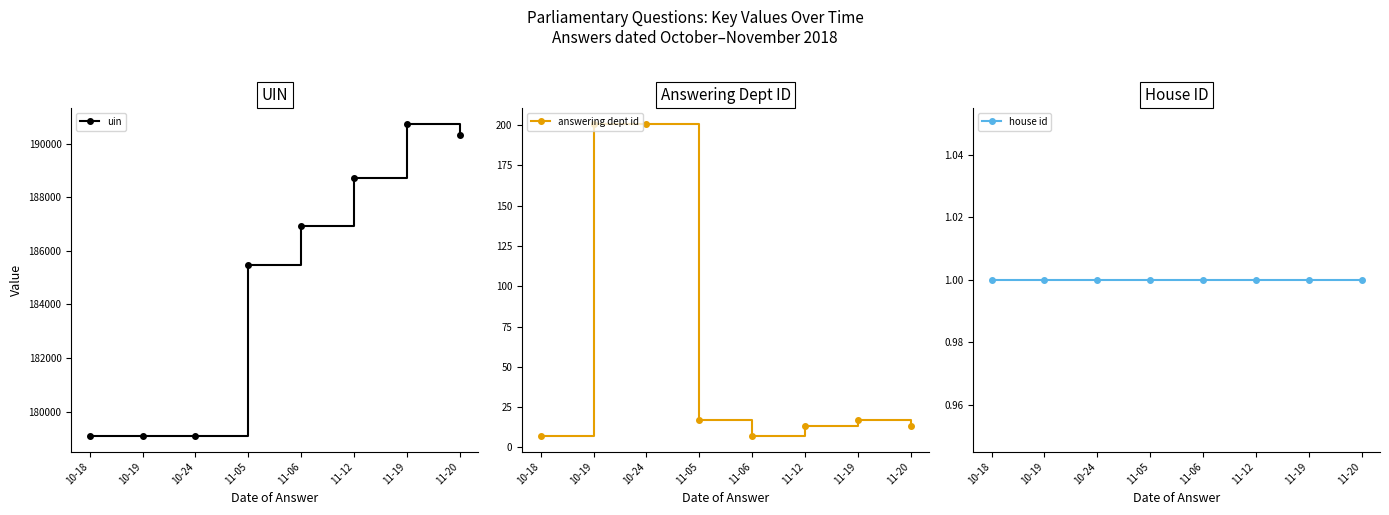

Is it true that house id equals 1 at 11-19?

True